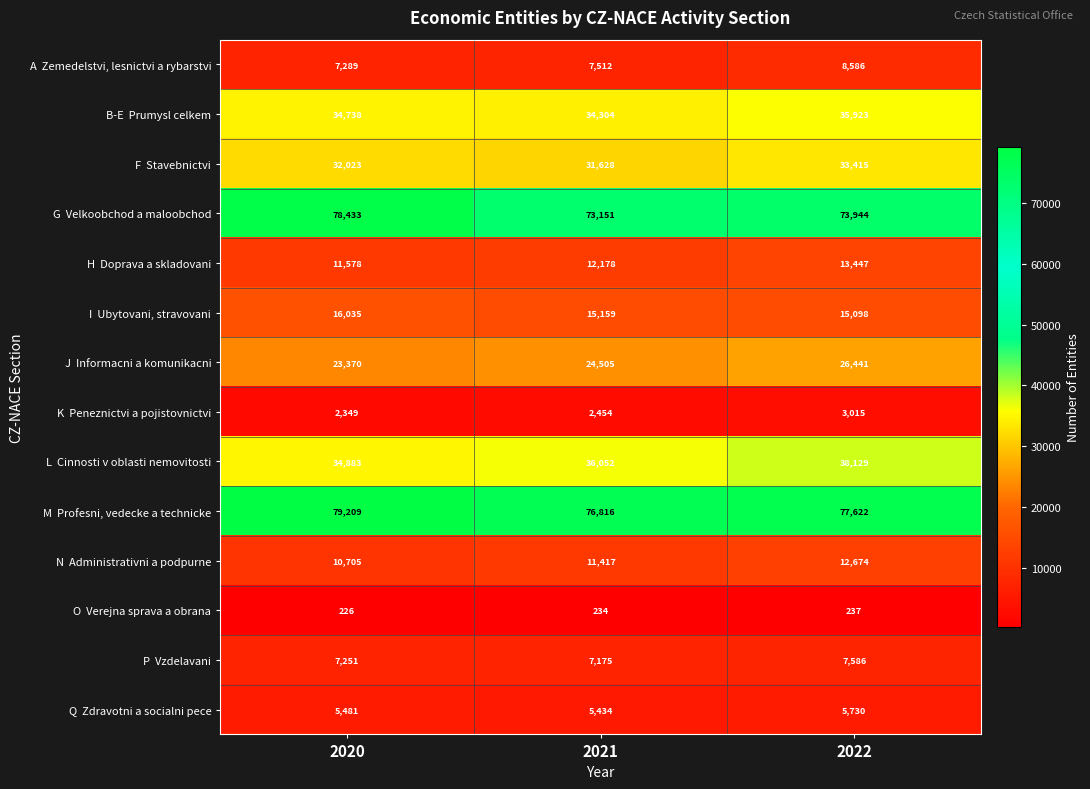

What is the spread (max minus min) of values at 2022?

77385